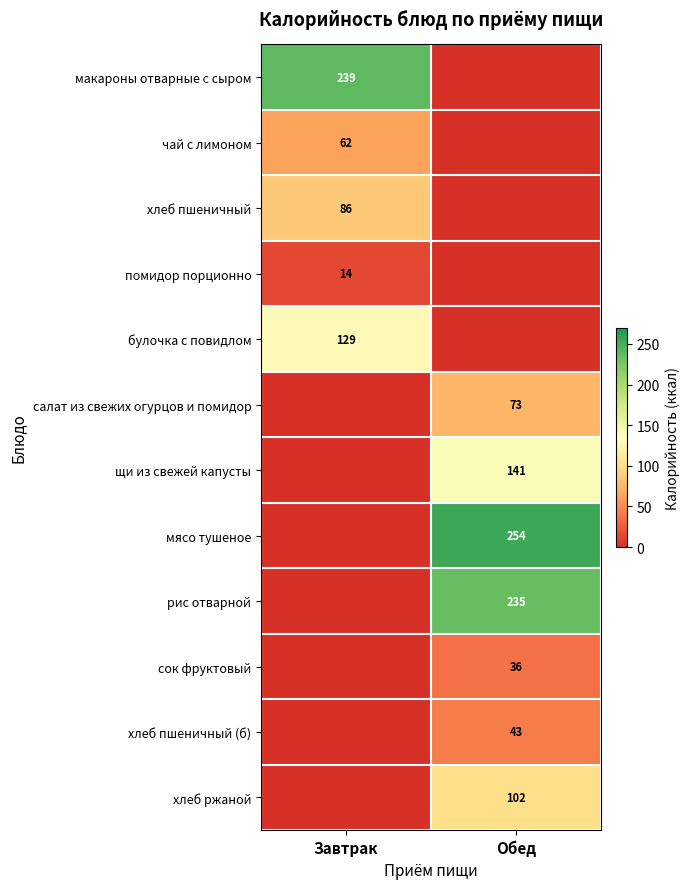

The value of булочка с повидлом at Завтрак is 50. True or false?

False